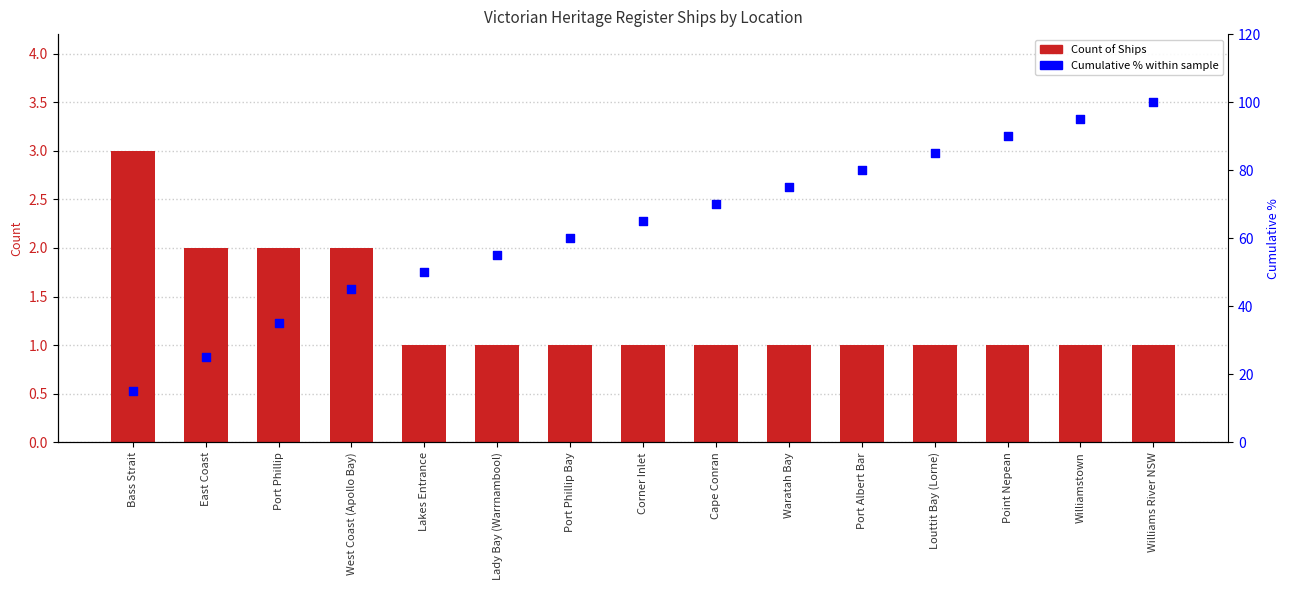

Is the value of Count of Ships at West Coast (Apollo Bay) greater than the value of Cumulative % at Lakes Entrance?

No